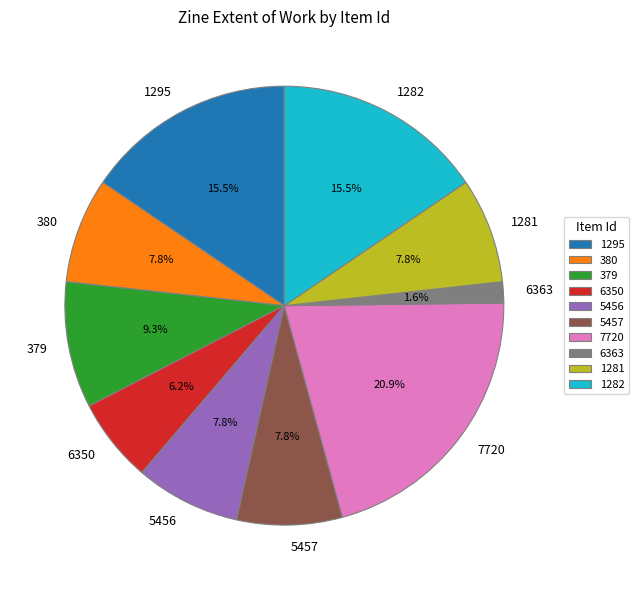

How many segments does this pie chart have?

10